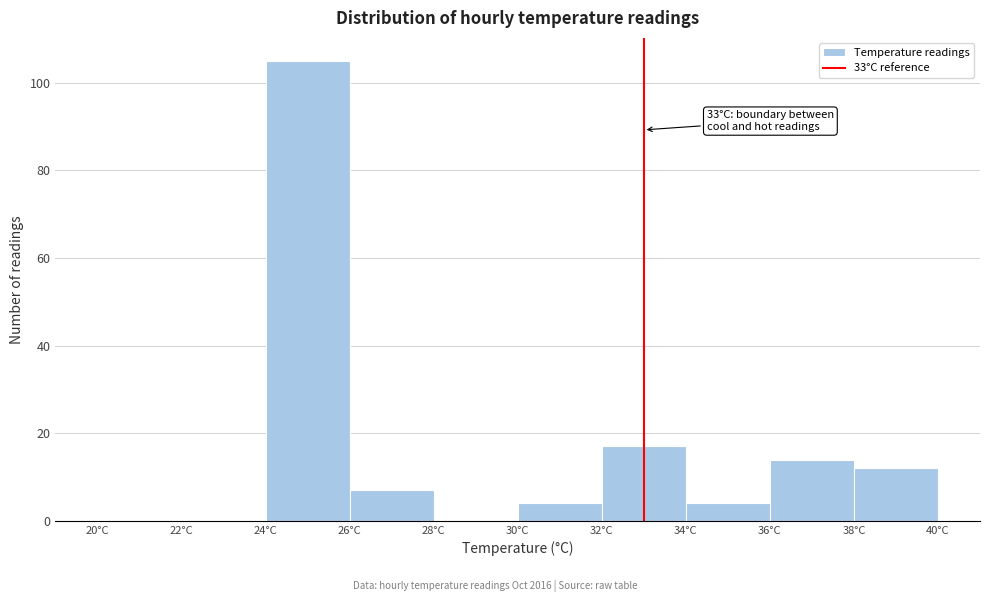

Over which range of the x-axis is the bar tallest?

24 to 26